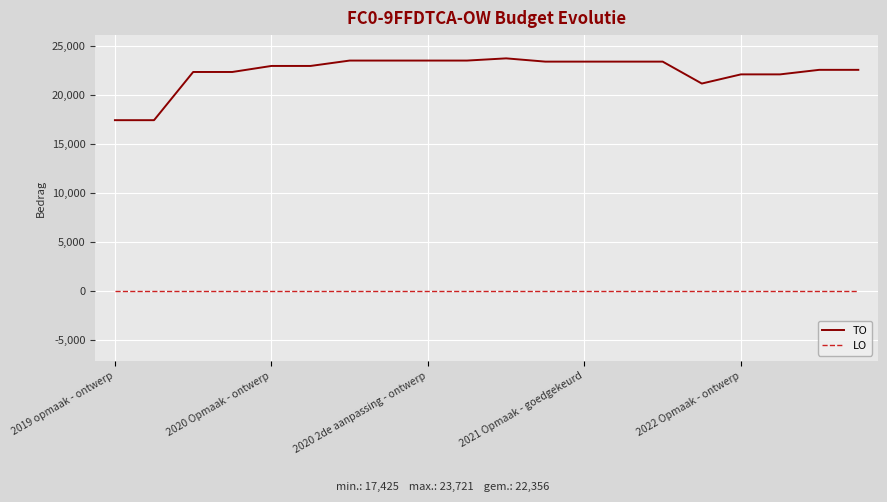

At how many categories does at least one series exceed 3494?

20